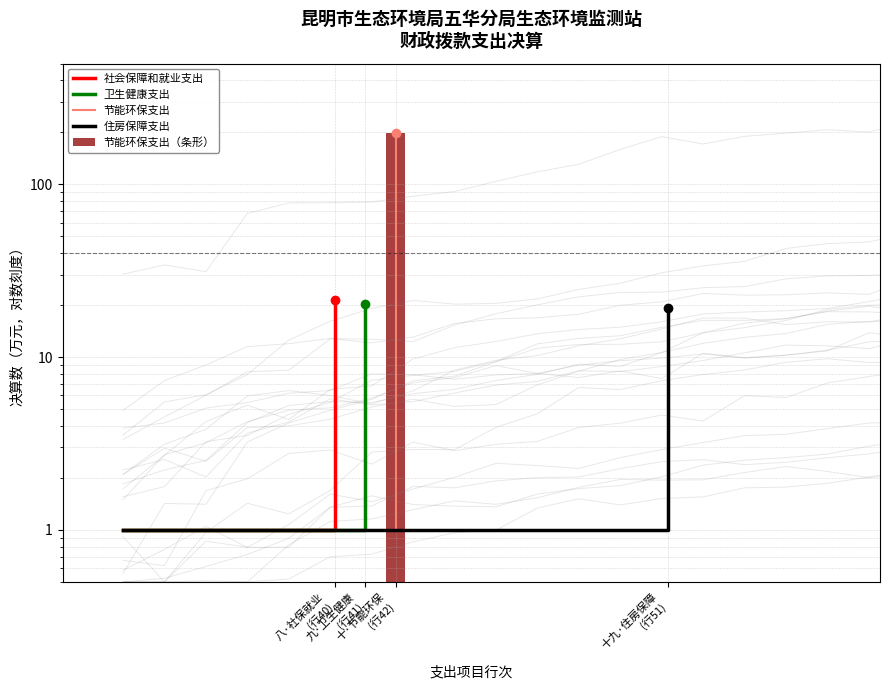

Rank the series by their maximum value, from highest to lowest.

节能环保支出, 社会保障和就业支出, 卫生健康支出, 住房保障支出